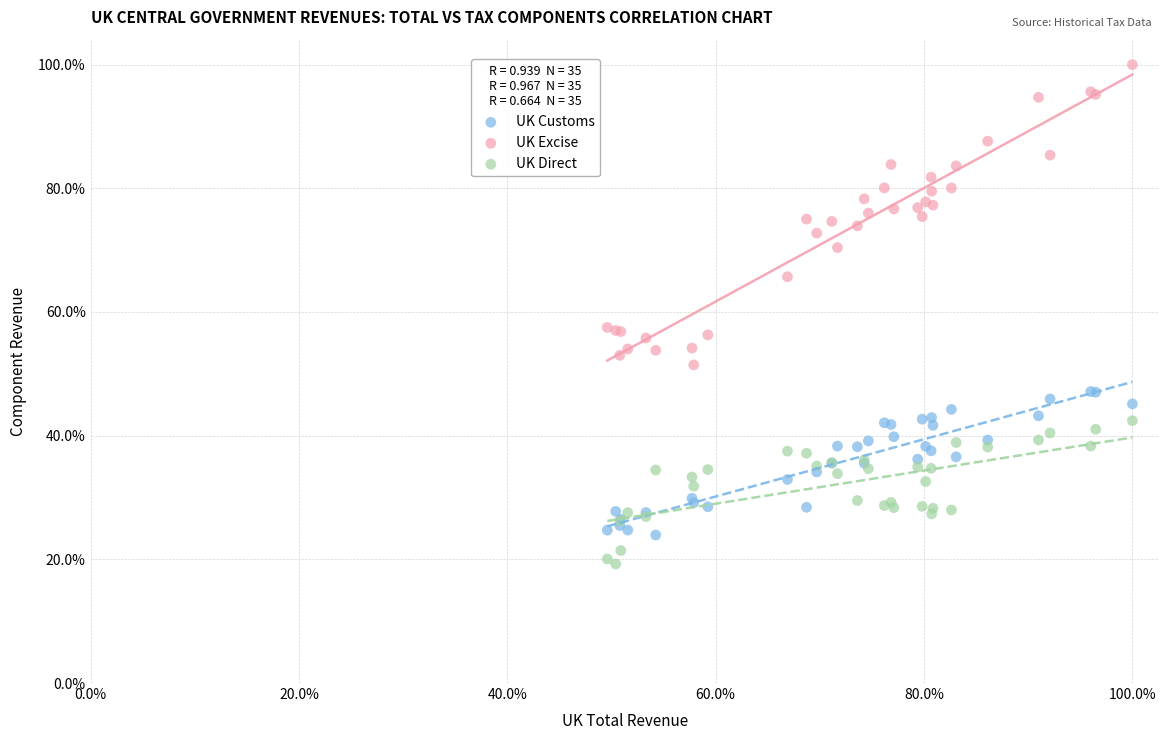

Which series has the largest Y range (max minus min)?

UK Excise